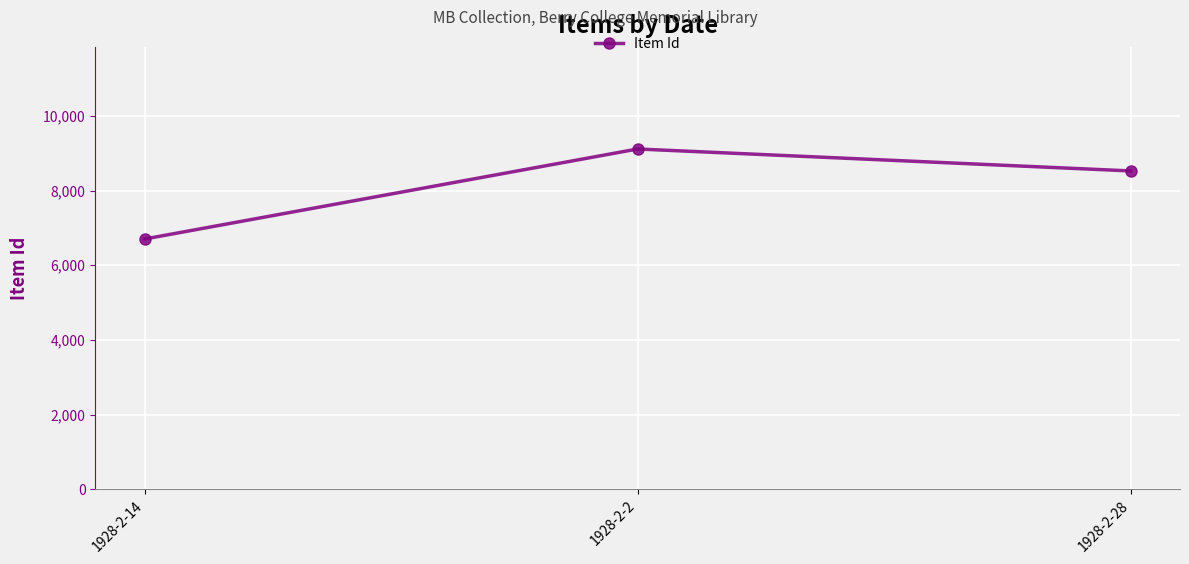

The chart shows a value of 6702 at 1928-2-14. True or false?

True